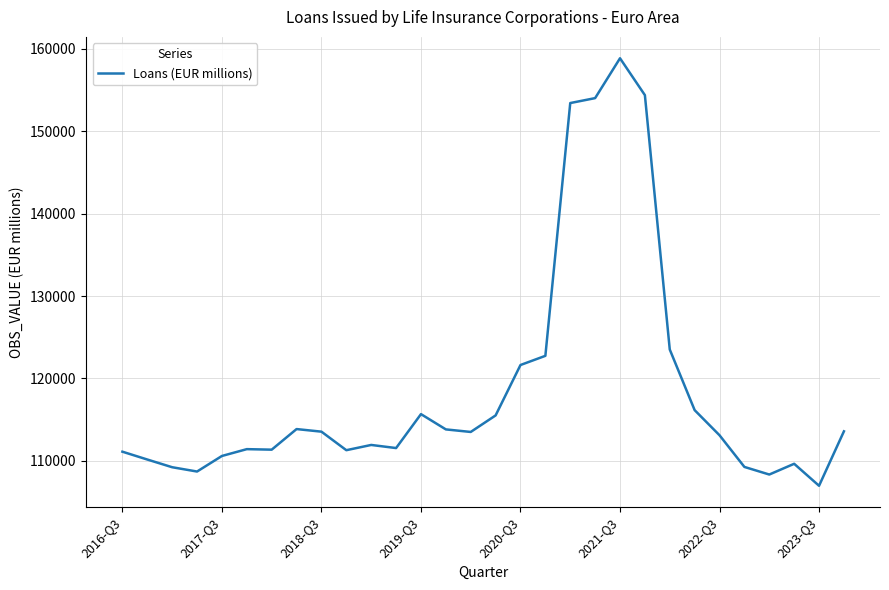

Does the chart have visible grid lines?

Yes